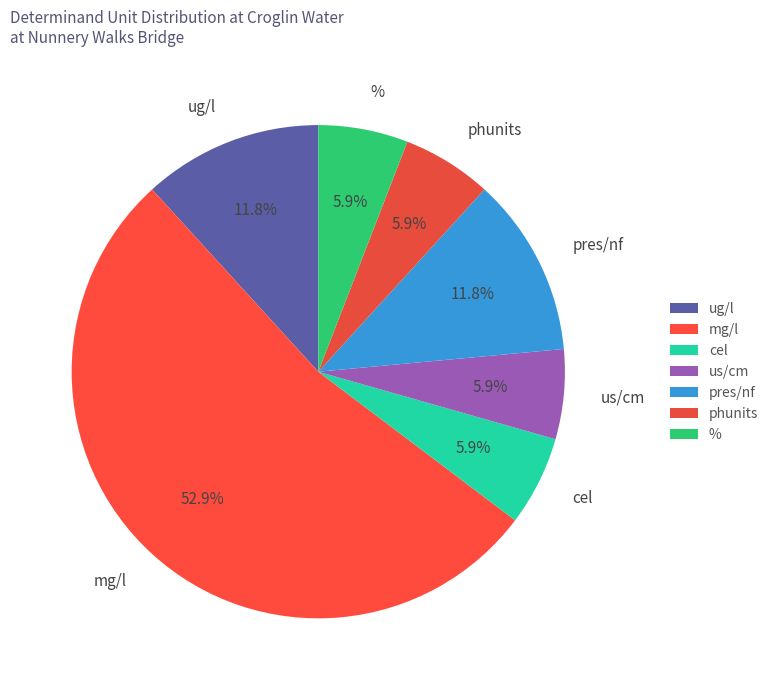

Is cel the majority of the pie?

No